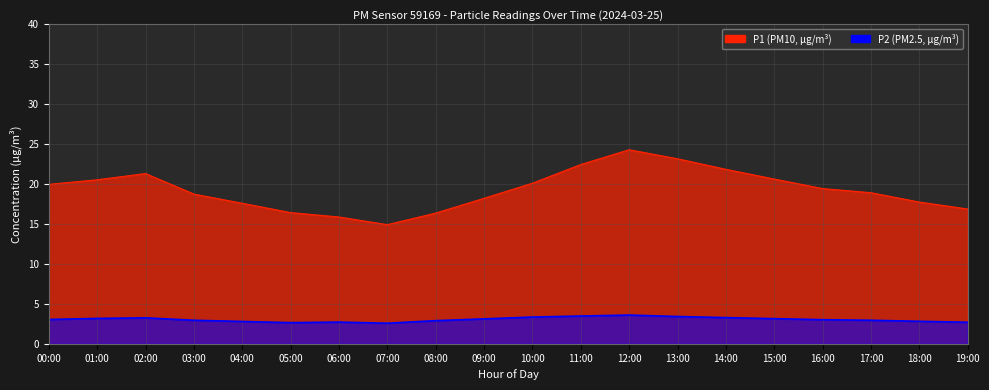

How many data points in P2 are above 3?

11